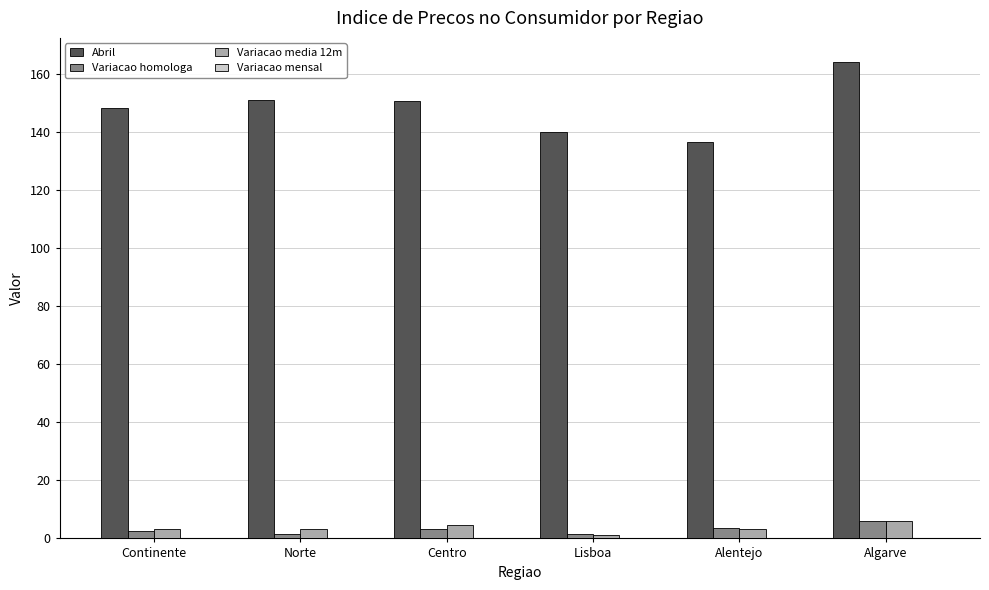

Between Alentejo and Algarve, which series saw the biggest shift?

Abril